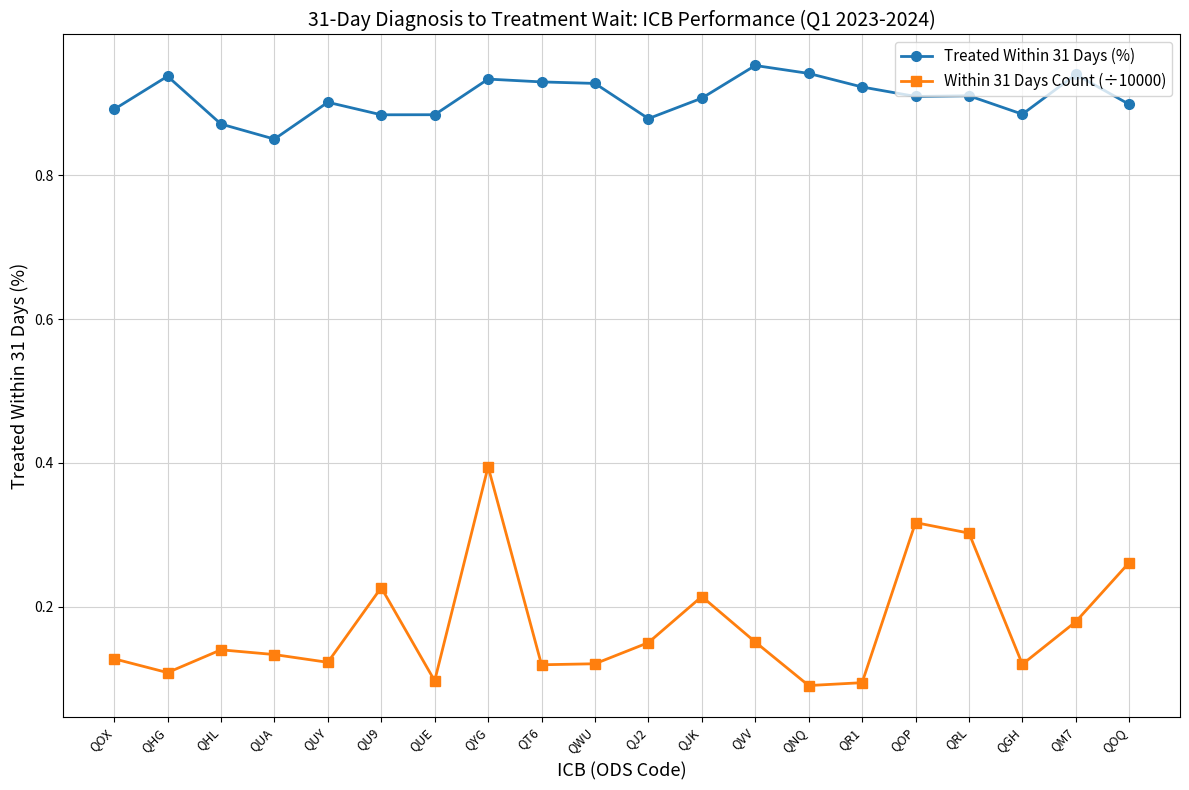

Rank the series by their average value, from lowest to highest.

Within 31 Days Count (÷10000), Treated Within 31 Days (%)